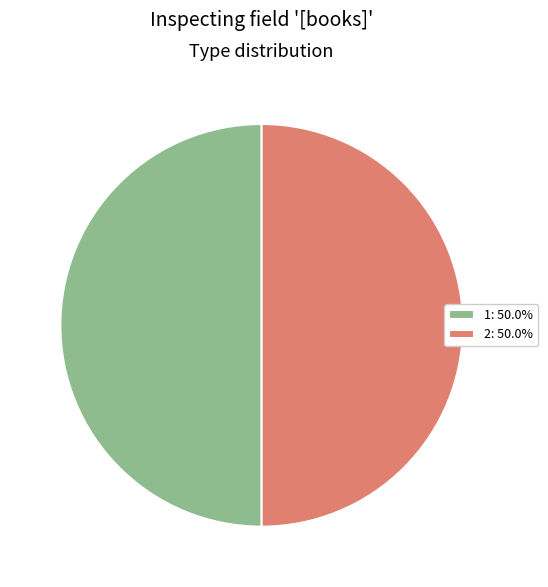

Approximately how many times larger is the value at 2: 50.0% compared to 1: 50.0%?

1.0